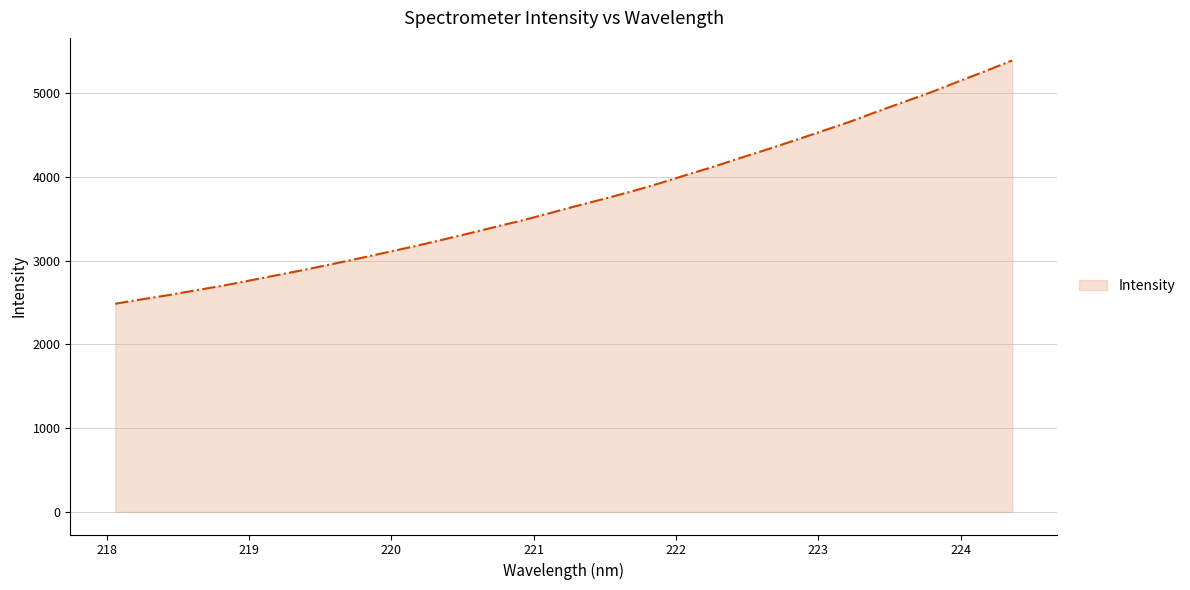

What is the minimum value shown in the chart?

2485.2